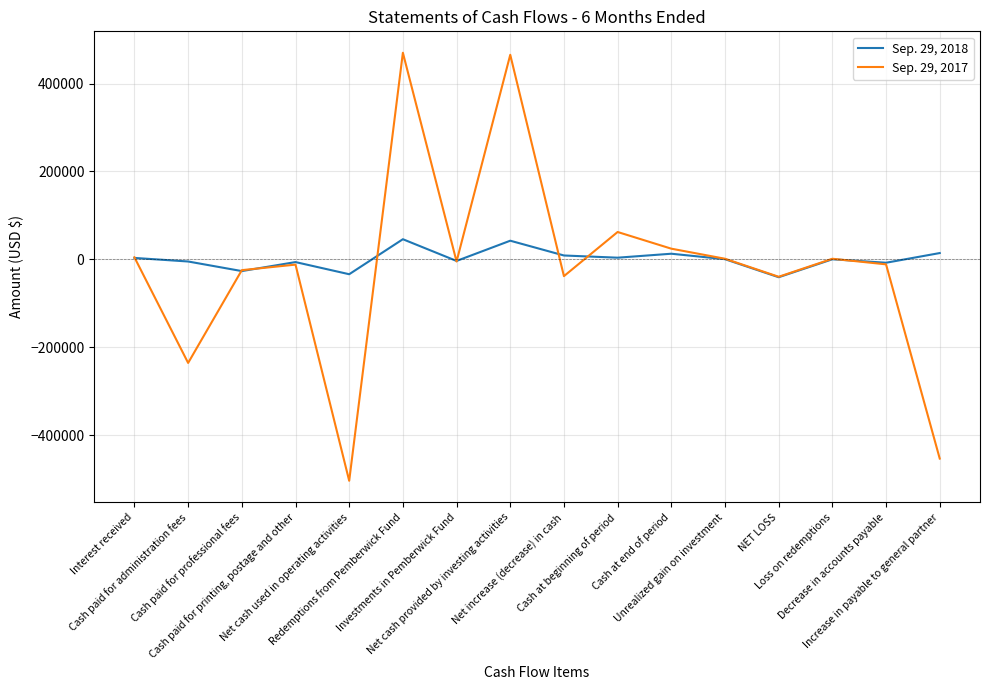

Which series has the widest spread of values?

Sep. 29, 2017